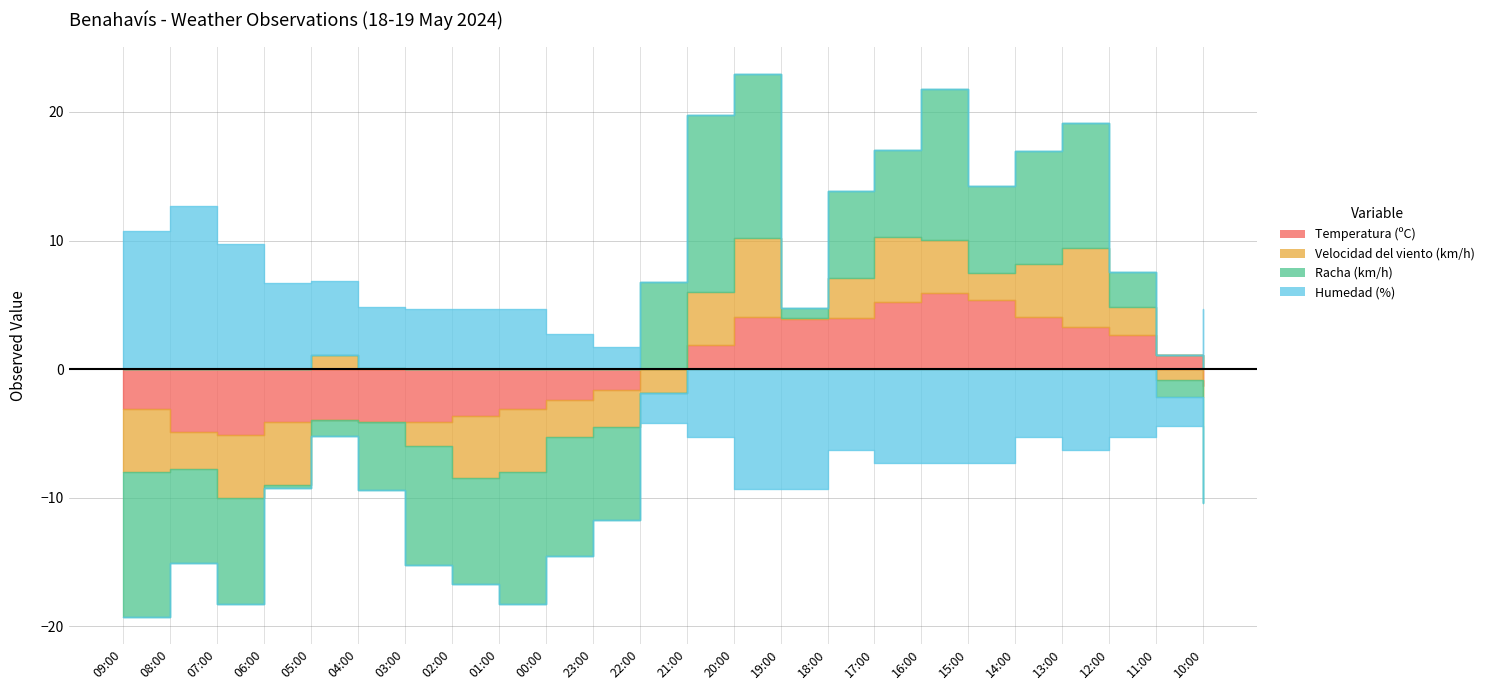

Does the chart have visible grid lines?

Yes